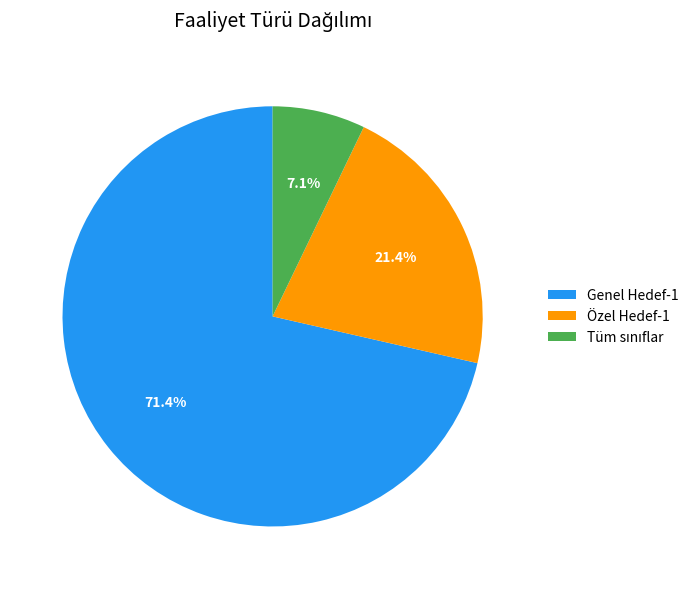

Which slice is the largest?

Genel Hedef-1